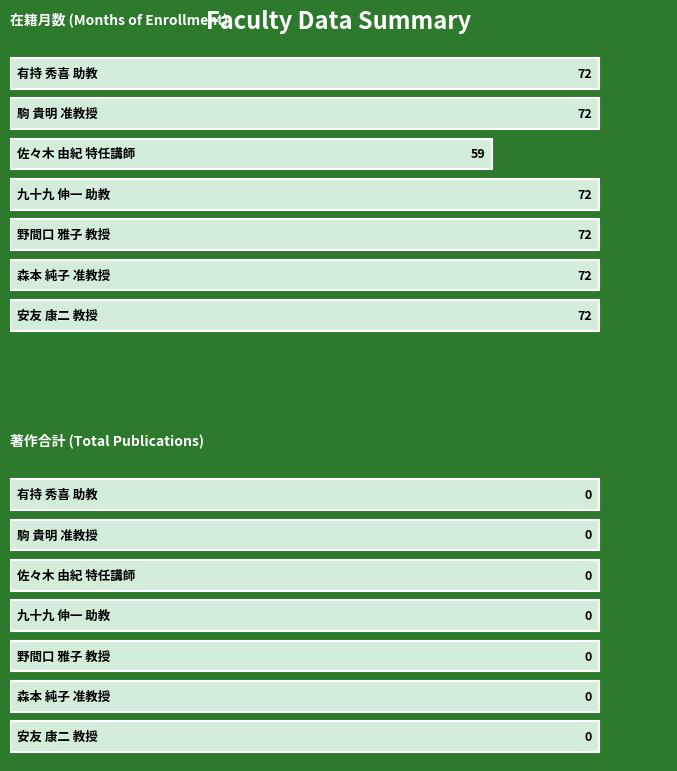

What is the value of the 在籍月数 bar at the 1st from the left?

72